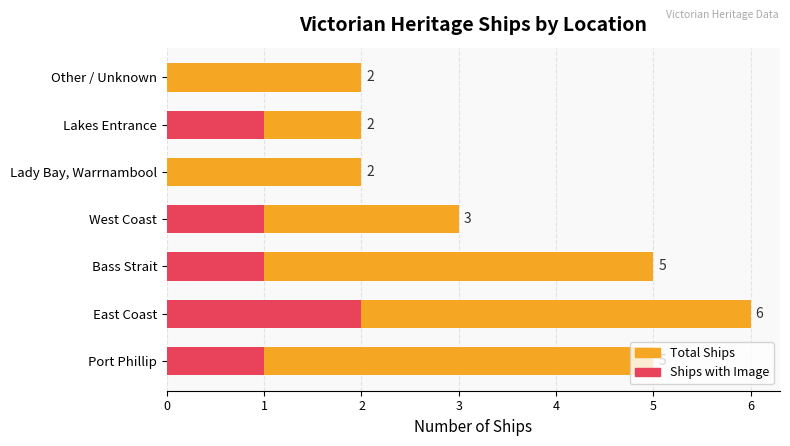

Which series has the largest total across all categories?

Total Ships